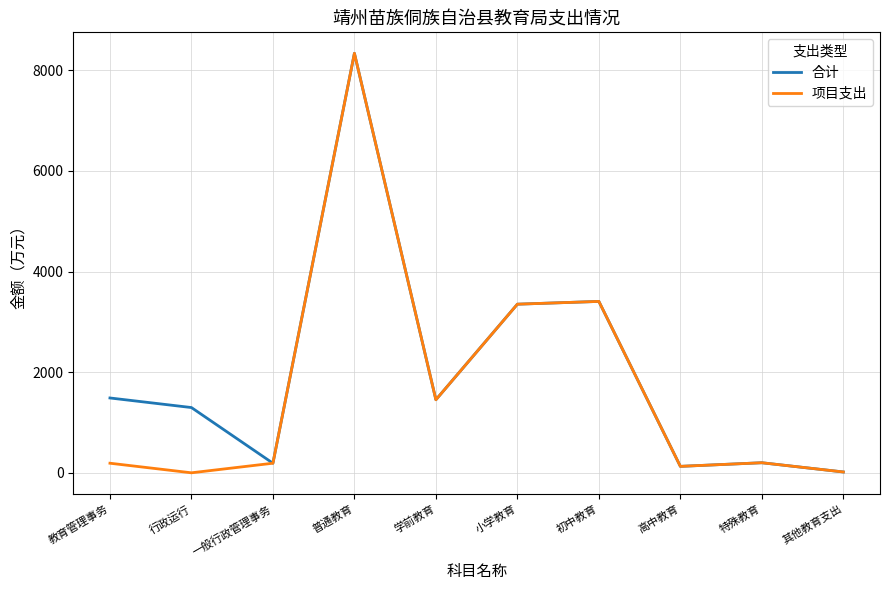

The 项目支出 series shows 3350.5 at 小学教育. True or false?

True